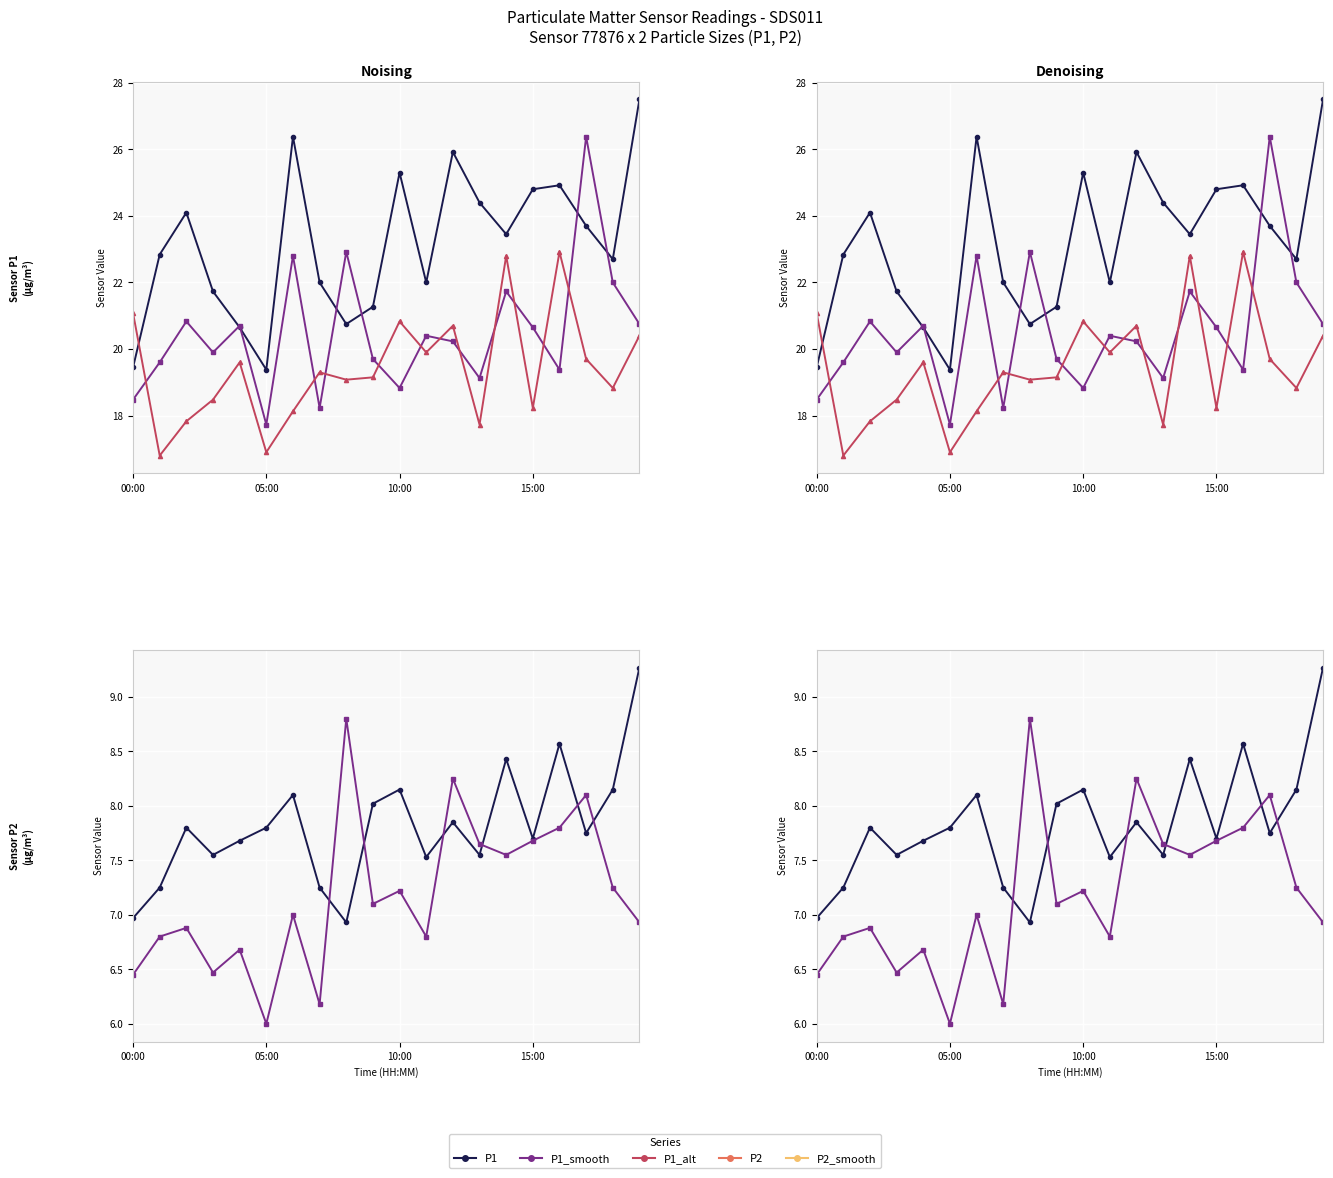

What is the difference between the P1_smooth values at 11 and 5?

2.7